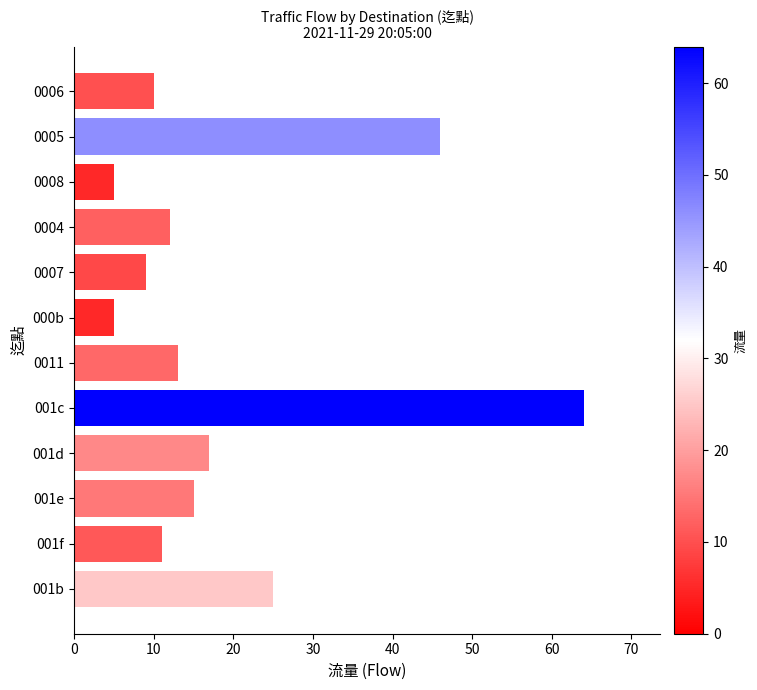

What is the average value?

19